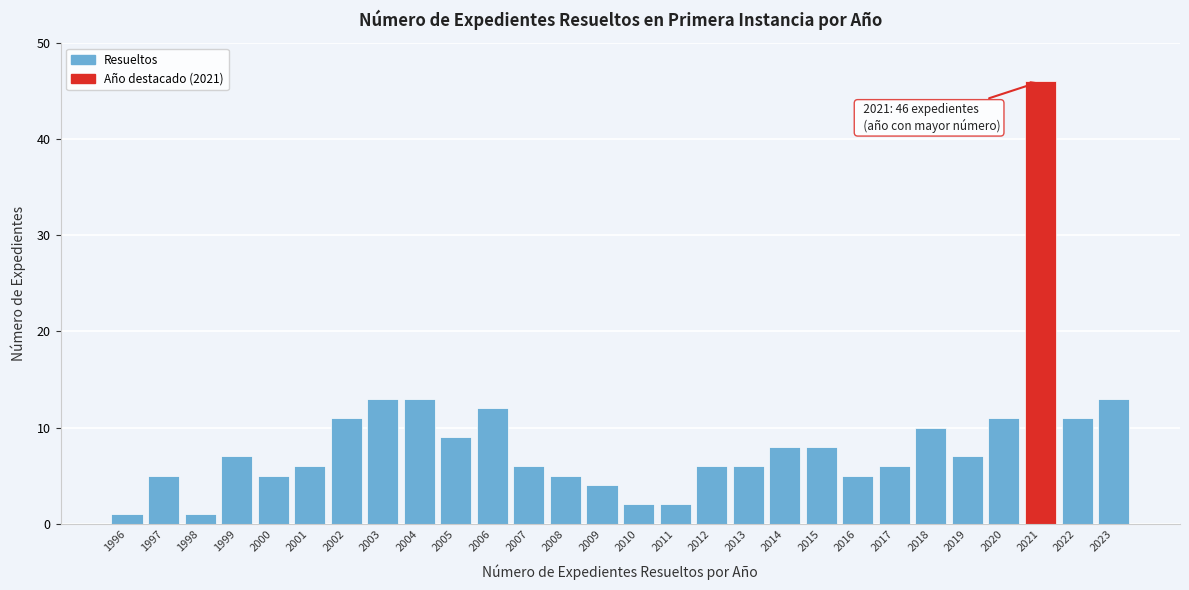

Reading left to right, list all the values displayed in this chart.

1	5	1	7	5	6	11	13	13	9	12	6	5	4	2	2	6	6	8	8	5	6	10	7	11	46	11	13